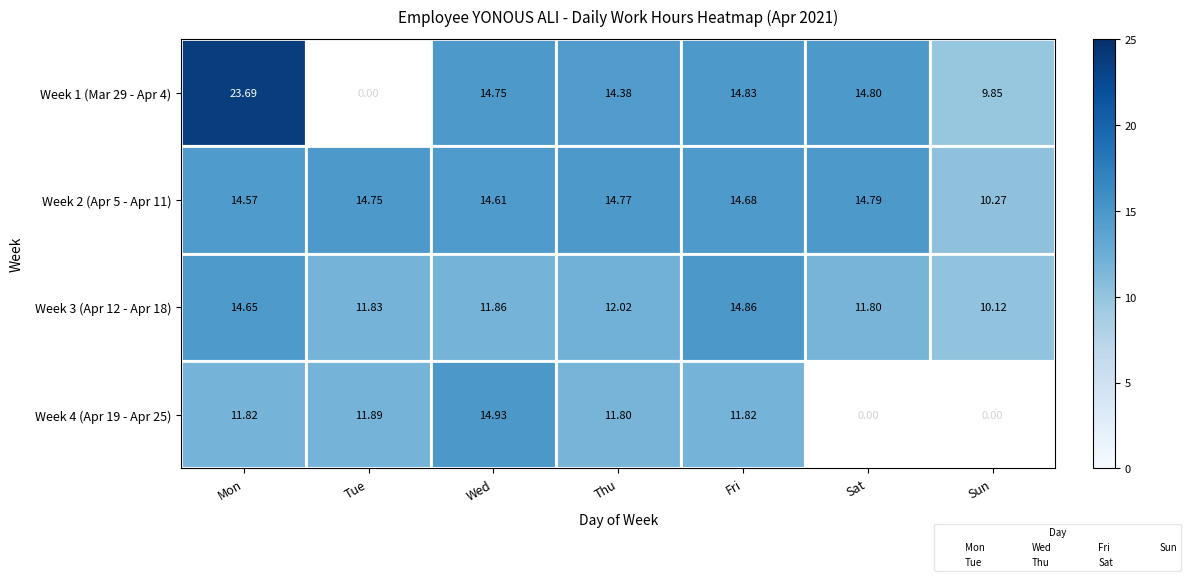

How many data points in Week 3 (Apr 12 - Apr 18) are less than 11?

1